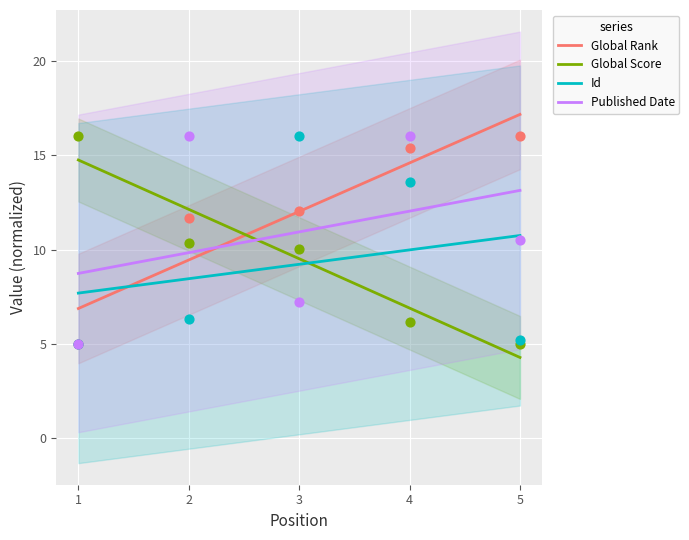

Which series reaches the minimum Y coordinate?

Global Score